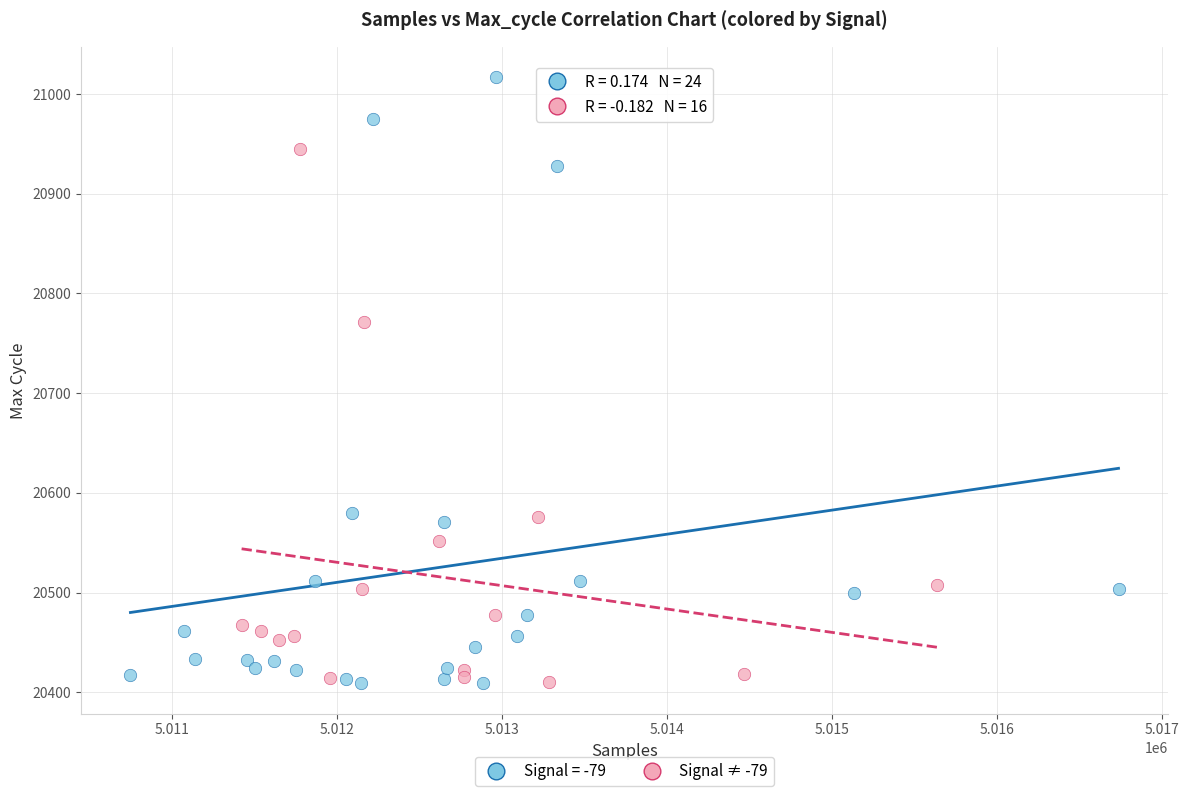

Which series has the largest Y range (max minus min)?

Signal = -79